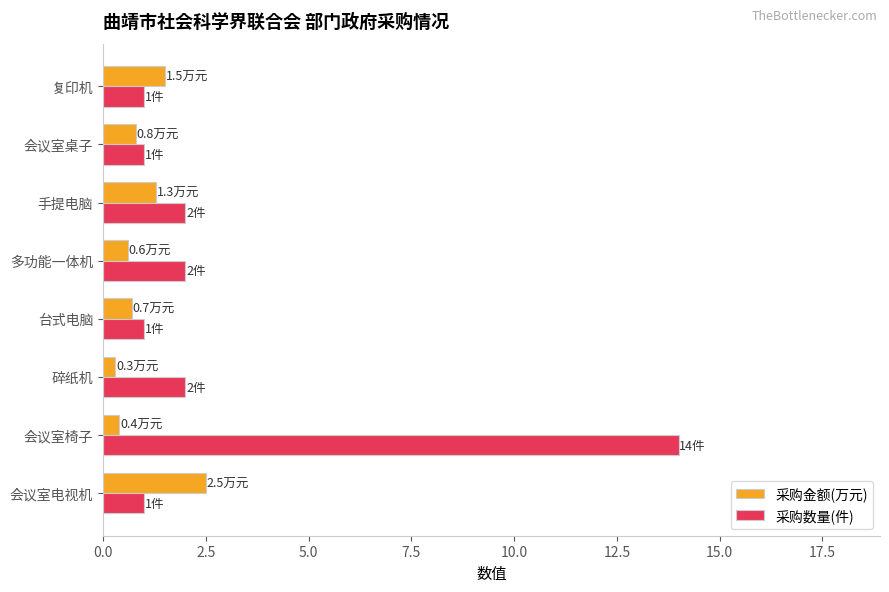

List the series in order of their overall mean, lowest first.

采购金额(万元), 采购数量(件)